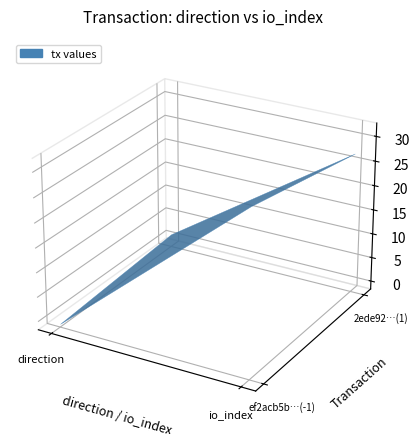

At which category is the sum across all series the highest?

io_index